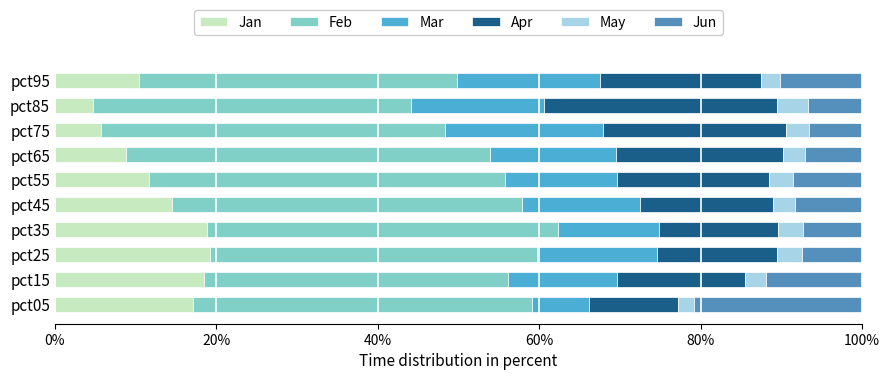

Does the chart contain any negative values?

No